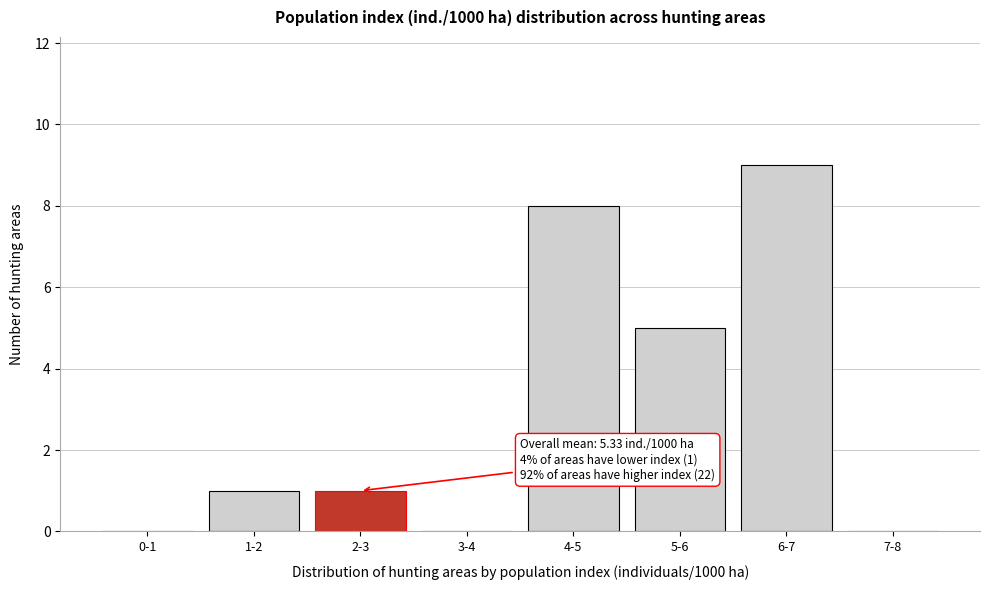

Reading left to right, extract all data points from this chart.

0-1=0	1-2=1	2-3=1	3-4=0	4-5=8	5-6=5	6-7=9	7-8=0